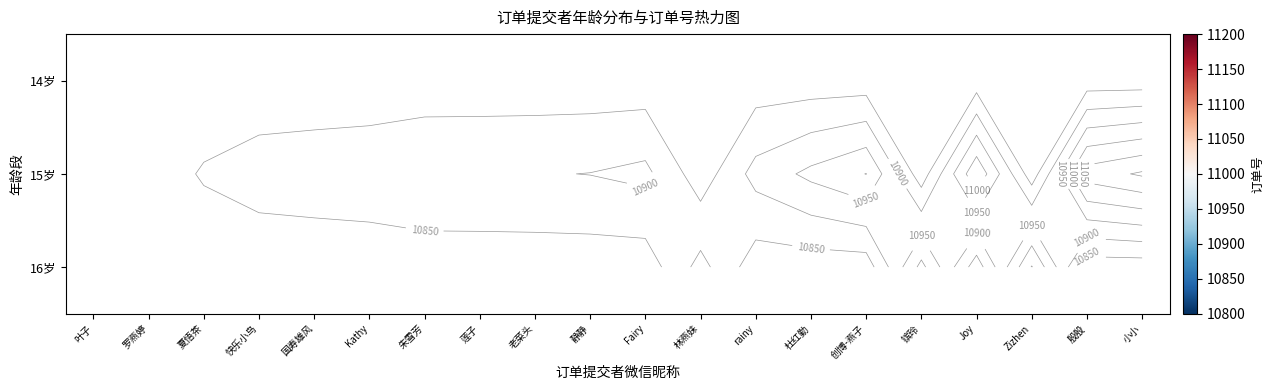

How many series are shown in this chart?

3